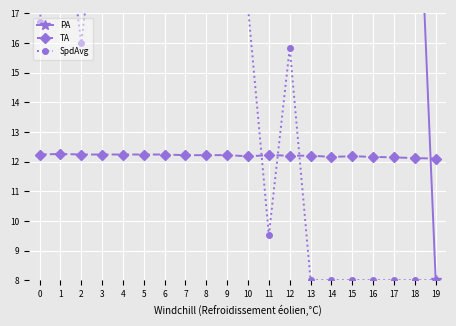

Reading left to right, transcribe all the data shown in this chart.

PA: 130.0	125.6	117.2	102.4	107.6	95.6	93.6	91.6	83.2	80.4	68.4	68.0	64.0	50.0	53.6	46.8	38.4	26.8	24.8	8.0
TA: 12.2	12.3	12.2	12.2	12.2	12.2	12.2	12.2	12.2	12.2	12.2	12.2	12.2	12.2	12.2	12.2	12.2	12.1	12.1	12.1
SpdAvg: 16.7	21.6	16.0	21.8	21.7	17.4	19.6	17.8	17.2	21.4	17.2	9.5	15.8	8.0	8.0	8.0	8.0	8.0	8.0	8.0